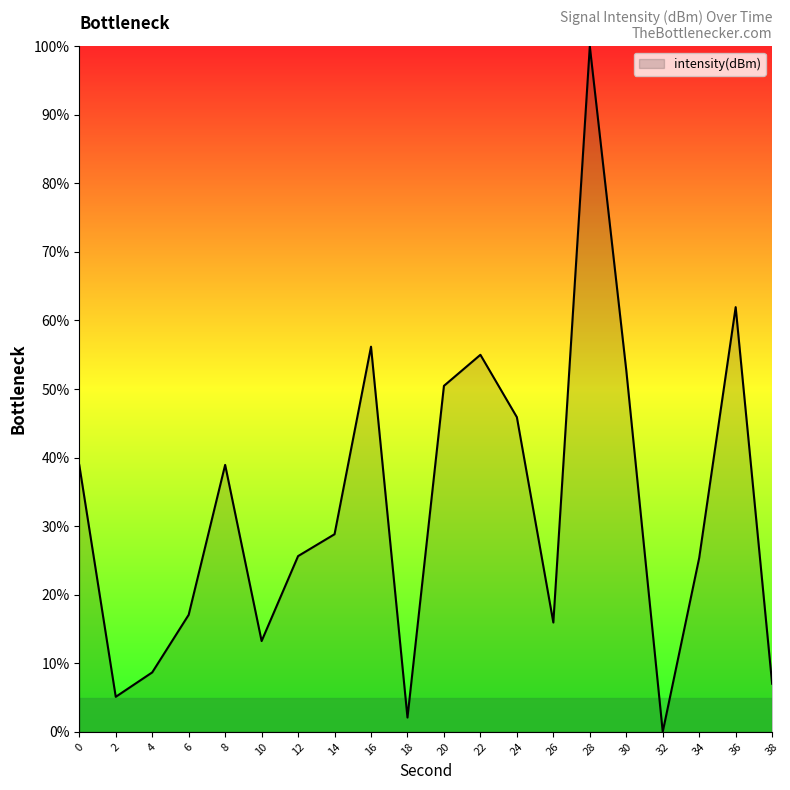

Approximately how many times larger is the value at 20 compared to 14?

1.8